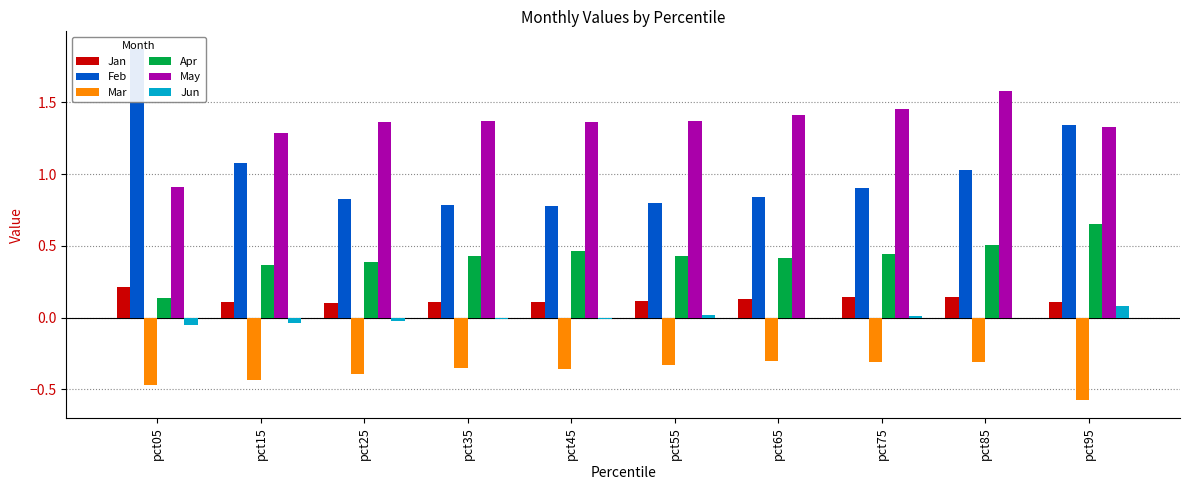

What are all the series names shown in the legend?

Jan, Feb, Mar, Apr, May, Jun